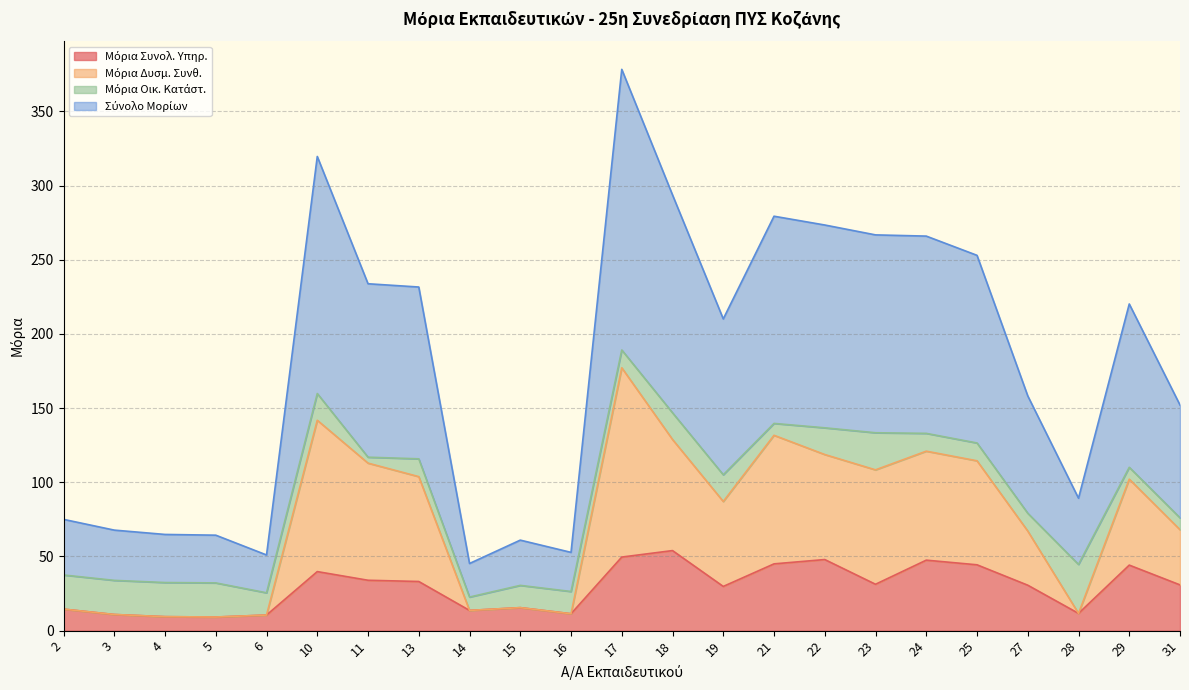

What is the difference between the maximum and minimum values in the Μόρια Συνολ. Υπηρ. series?

44.8